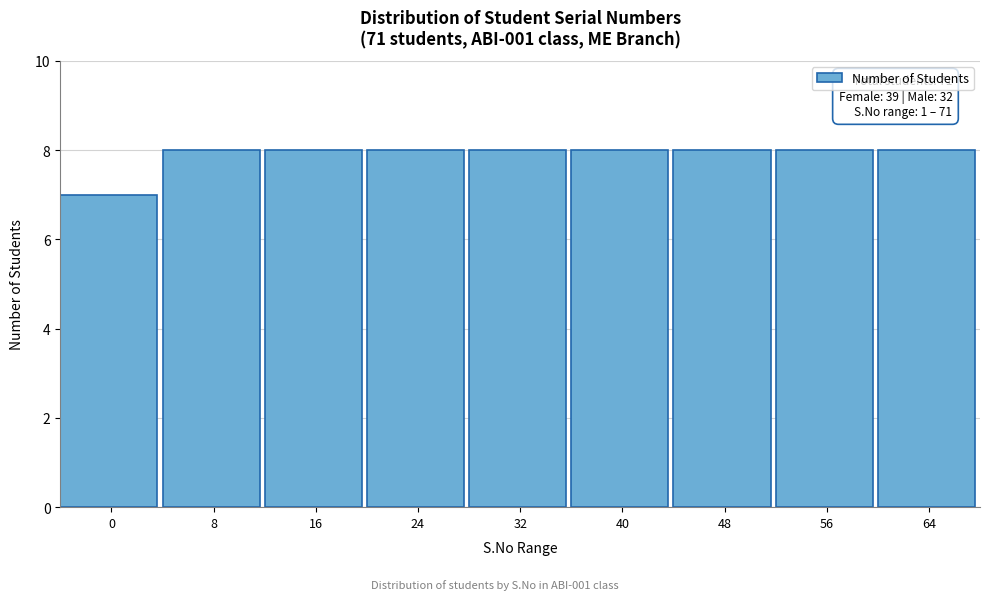

Reading right to left, extract all data points from this chart.

64=8	56=8	48=8	40=8	32=8	24=8	16=8	8=8	0=7